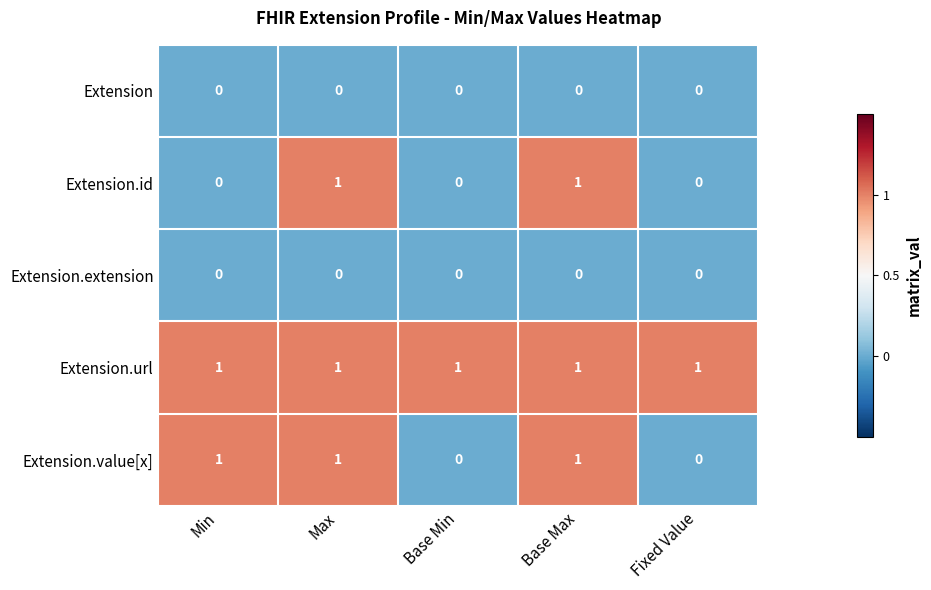

The value of Extension.url at Max is 1. True or false?

True